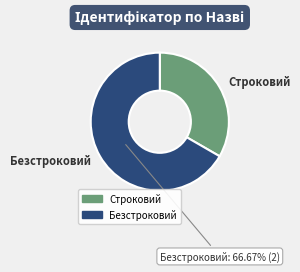

Is the sum of Строковий and Безстроковий greater than half?

Yes